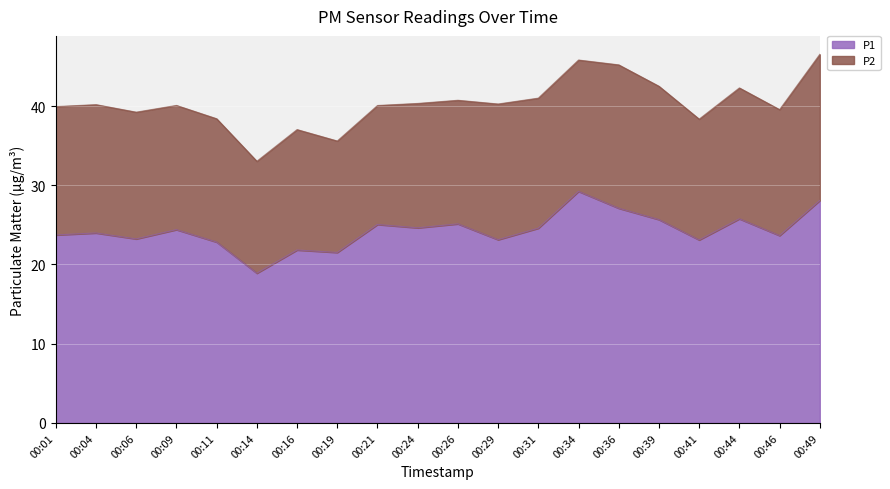

What is the ratio of the value at 00:06 to the value at 00:44?

0.9